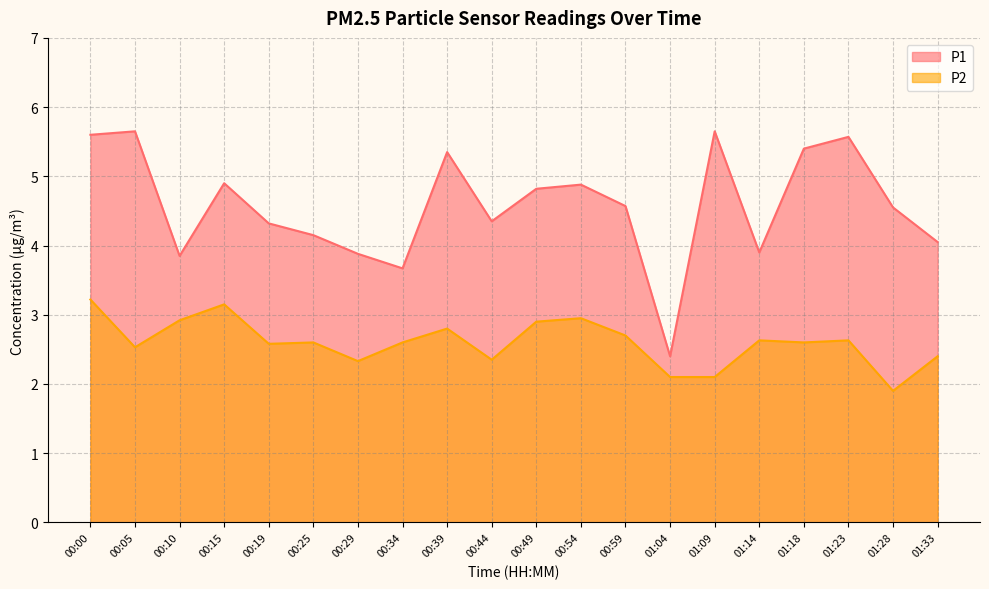

Which series has the largest total across all categories?

P1